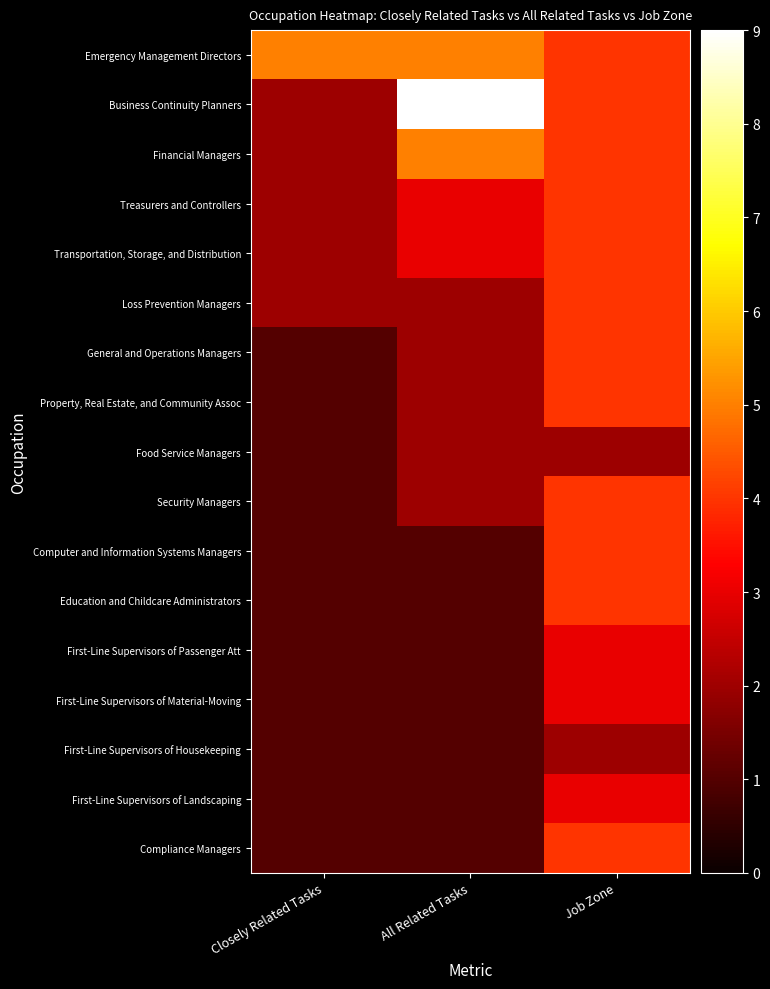

What is the difference between the highest and lowest values at Closely Related Tasks?

4